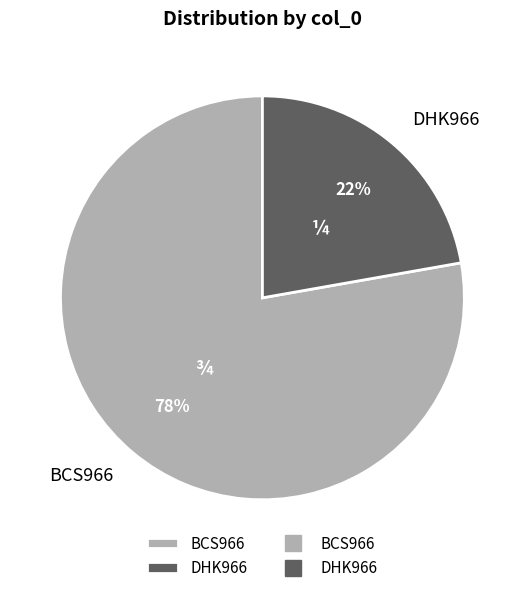

What is the majority slice?

BCS966